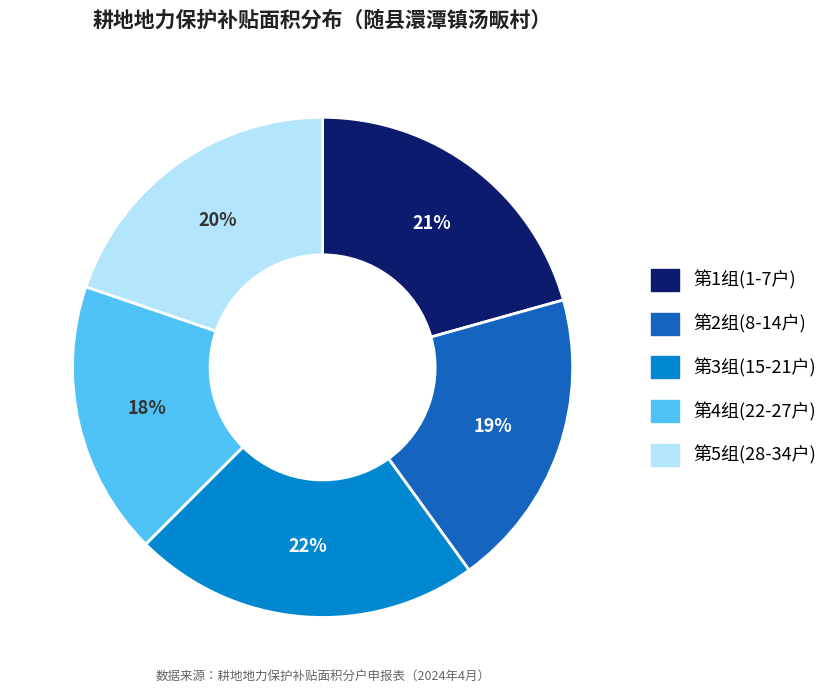

How many slices are in this pie chart?

5